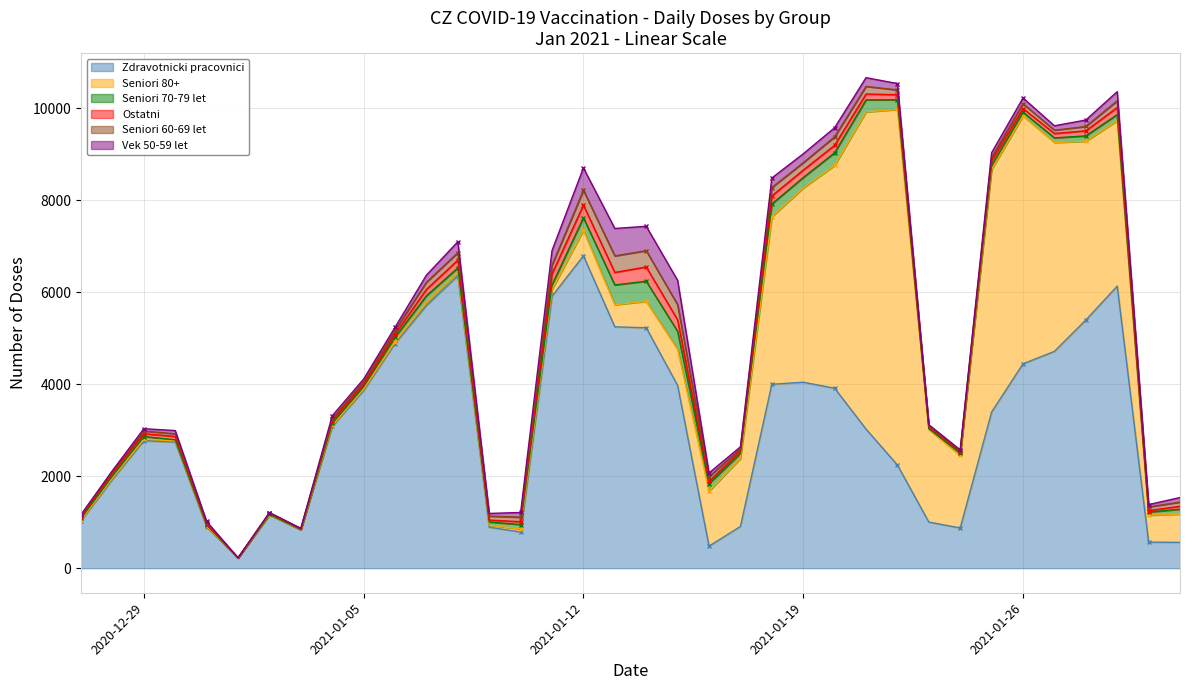

Is it true that Ostatni equals 52 at 2021-01-17?

True